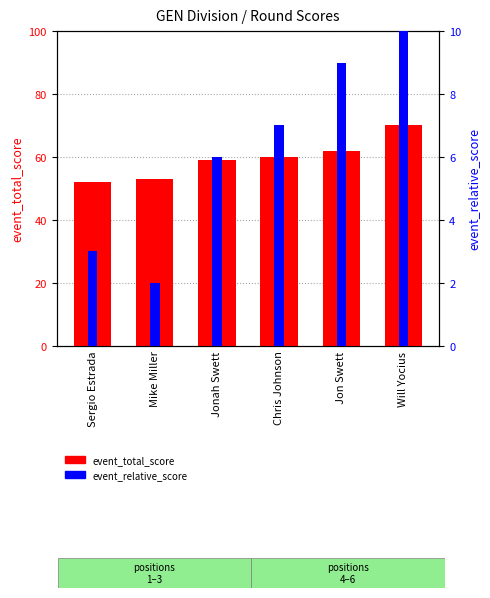

The value of event_relative_score at Jon Swett is 9. True or false?

True